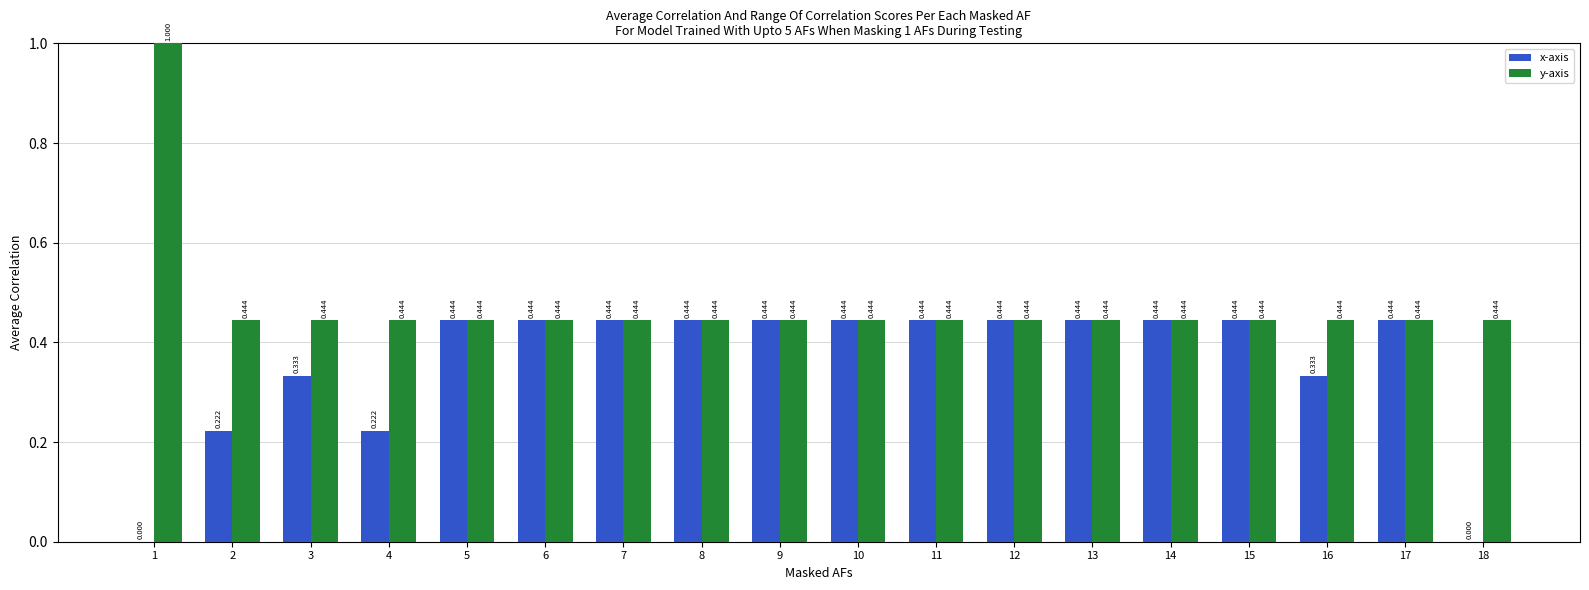

Which category has the highest value in the y-axis series?

1